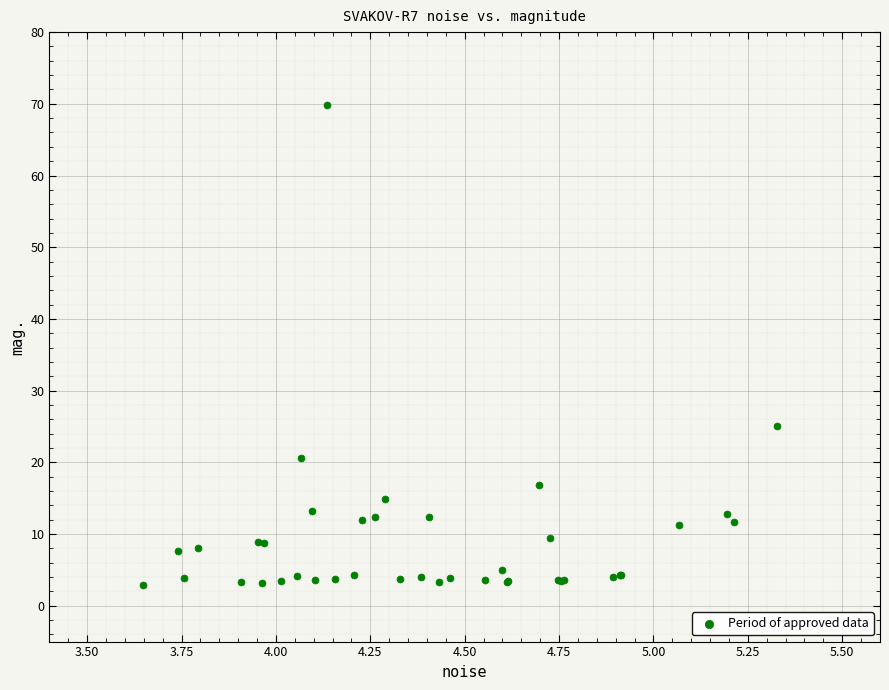

What Y value in the scatter plot is closest to 36?

25.1